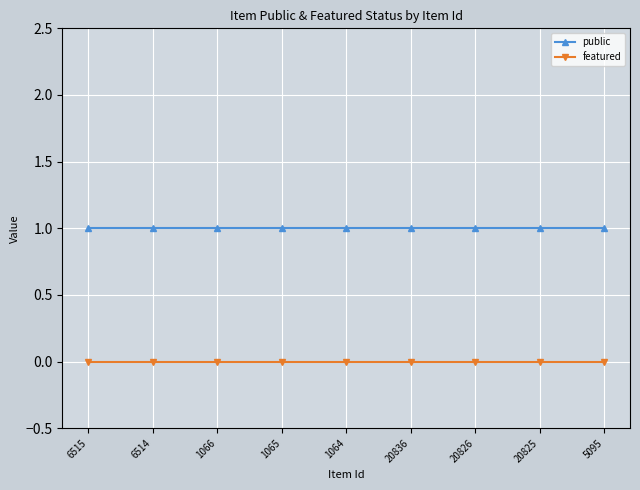

True or false: public and featured cross at least once.

False